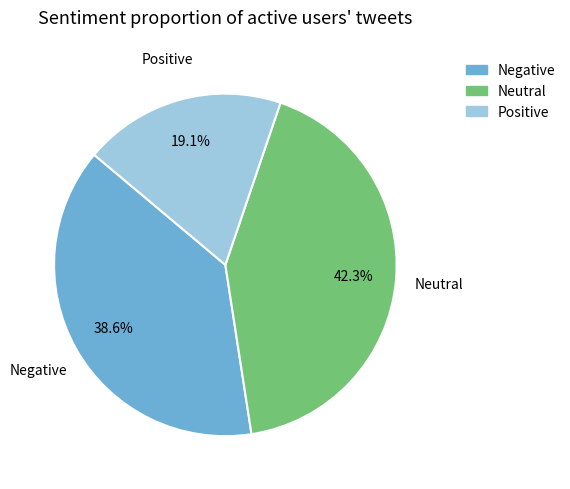

Does any single category account for the majority?

No